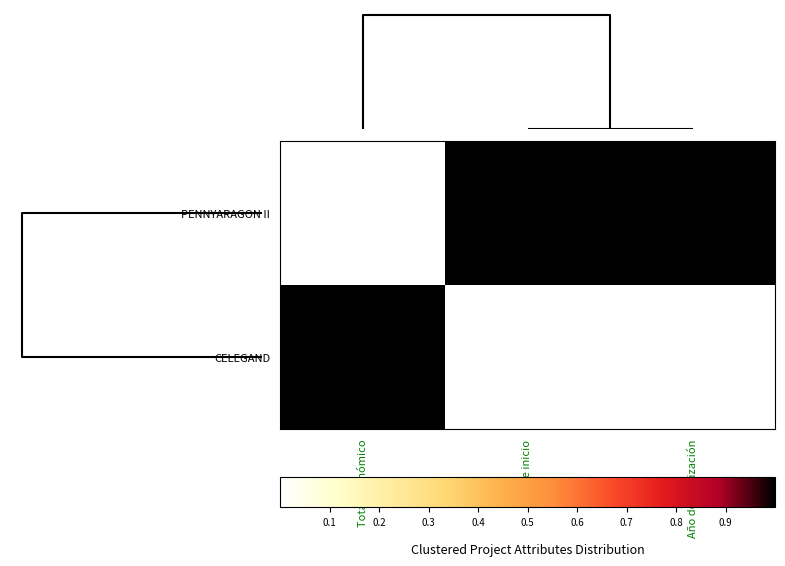

Reading left to right, list all the values displayed in this chart.

PENNYARAGON II: Total económico=0	Año de inicio=1	Año de finalización=1
CELEGAND: Total económico=1	Año de inicio=0	Año de finalización=0